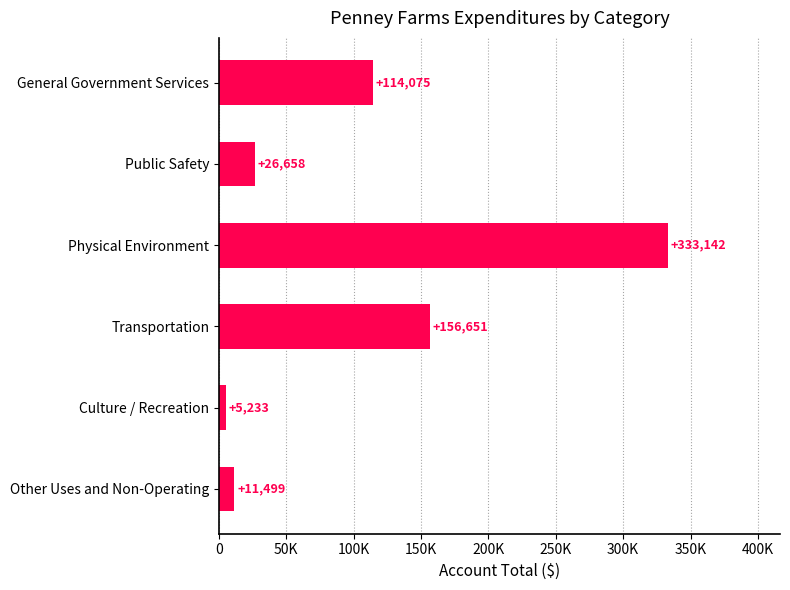

Does the chart contain any negative values?

No